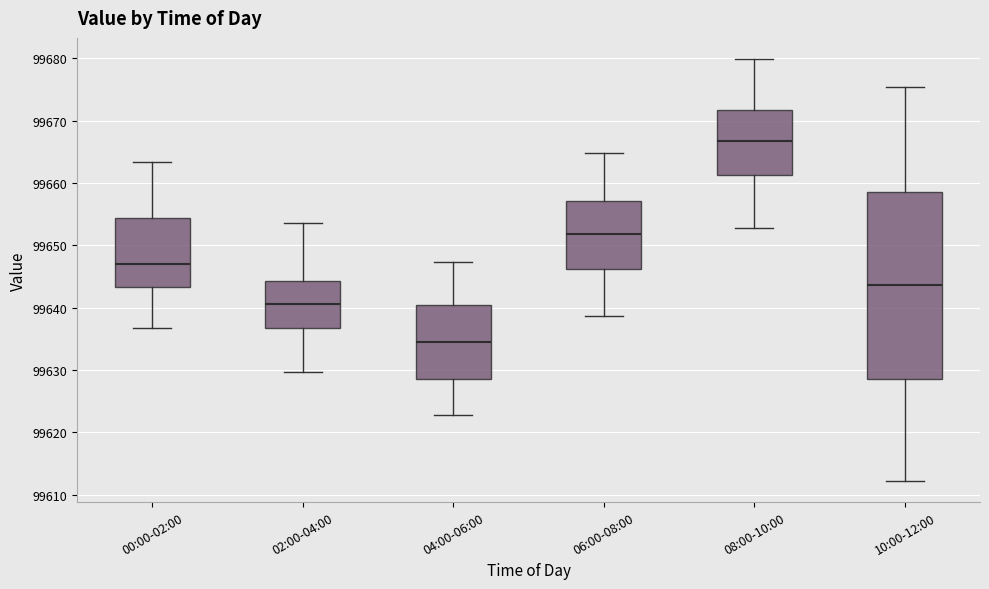

Reading left to right, read every box against the y-axis: the position of its median line, the range the box covers, and the ends of its whiskers. The values are not printed on the chart, so give them approximately, as read against the axis.

00:00-02:00: median 99647, box 99643 to 99654, whiskers 99637 to 99663
02:00-04:00: median 99641, box 99637 to 99644, whiskers 99630 to 99654
04:00-06:00: median 99635, box 99629 to 99640, whiskers 99623 to 99647
06:00-08:00: median 99652, box 99646 to 99657, whiskers 99639 to 99665
08:00-10:00: median 99667, box 99661 to 99672, whiskers 99653 to 99680
10:00-12:00: median 99644, box 99629 to 99659, whiskers 99612 to 99675